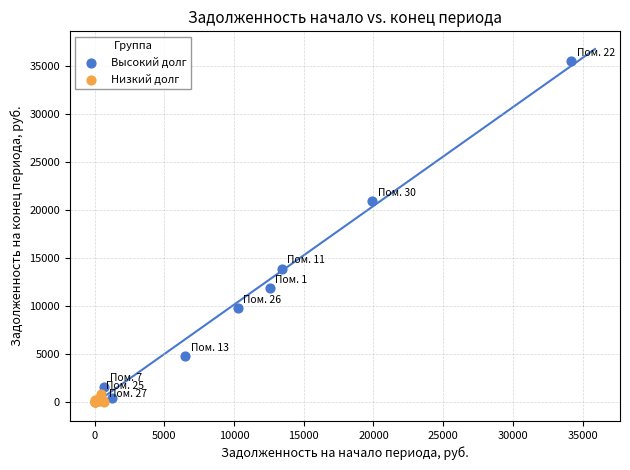

Which series reaches the maximum Y coordinate?

Высокий долг